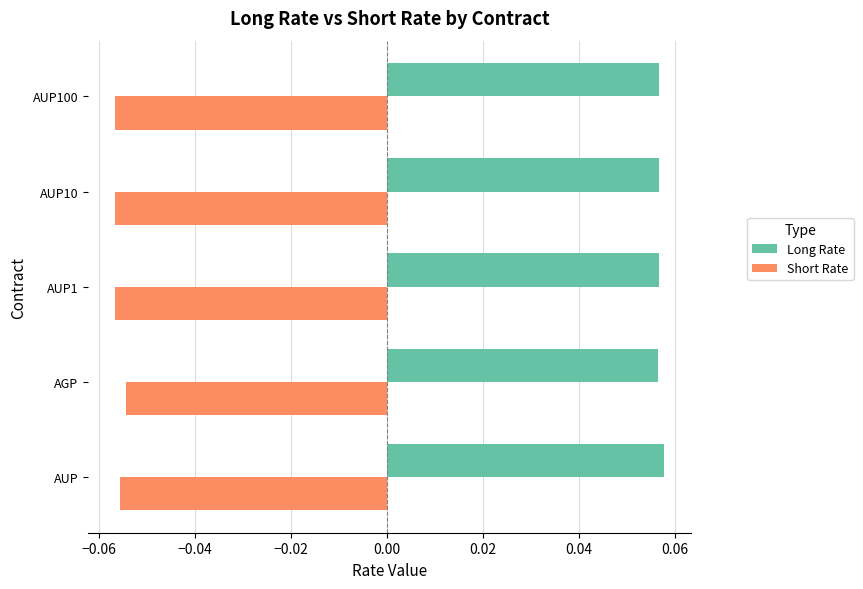

What is the sum of all Short Rate values?

-0.3